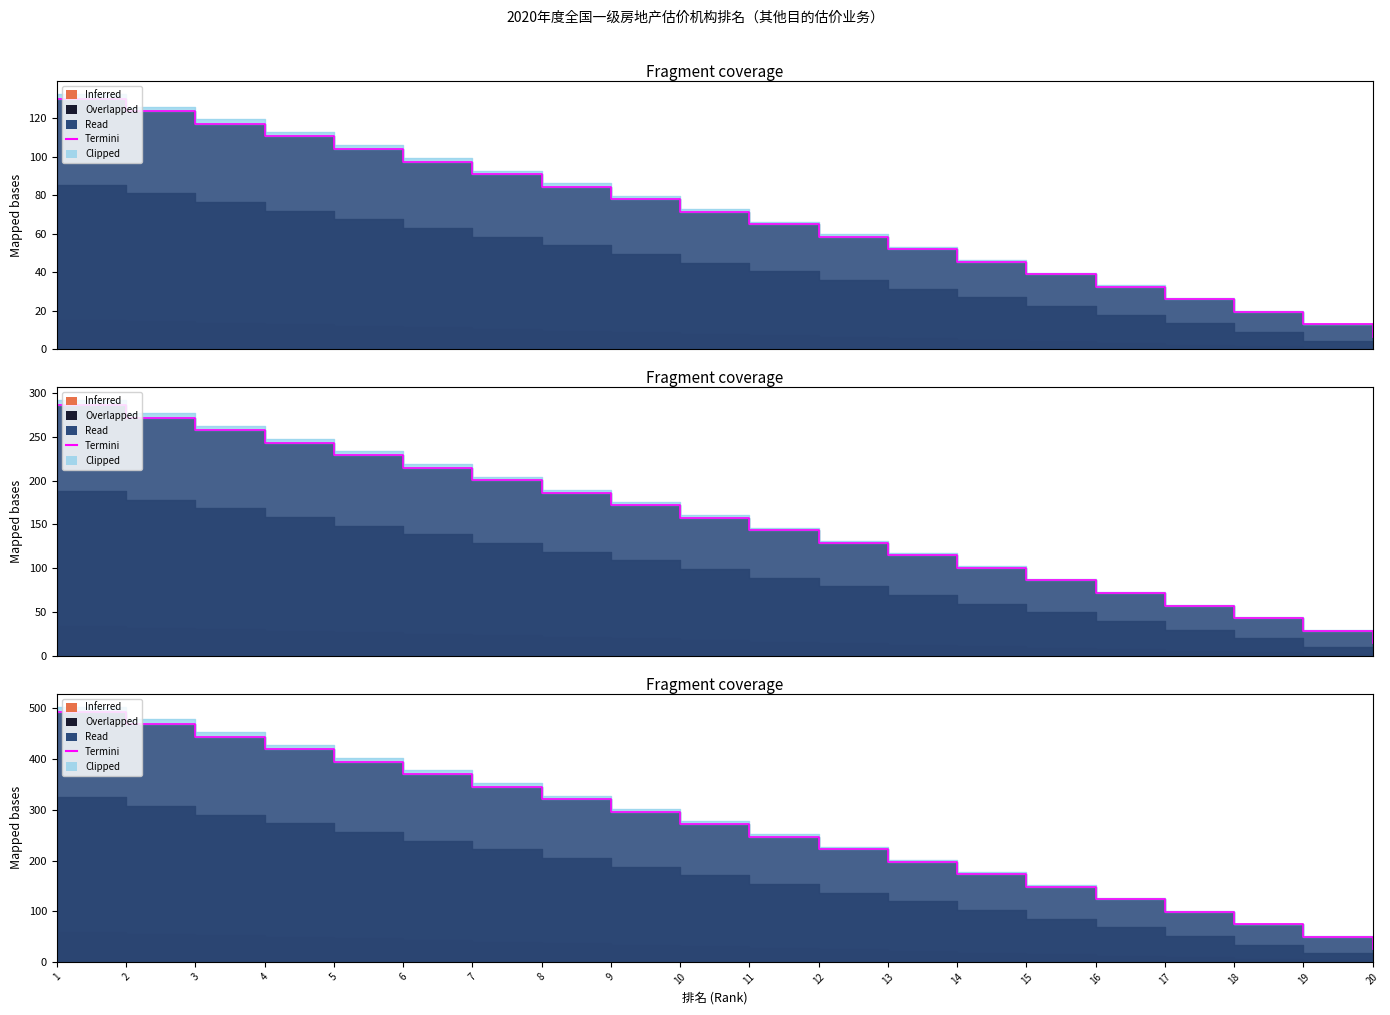

Which category has the highest value across all series?

1